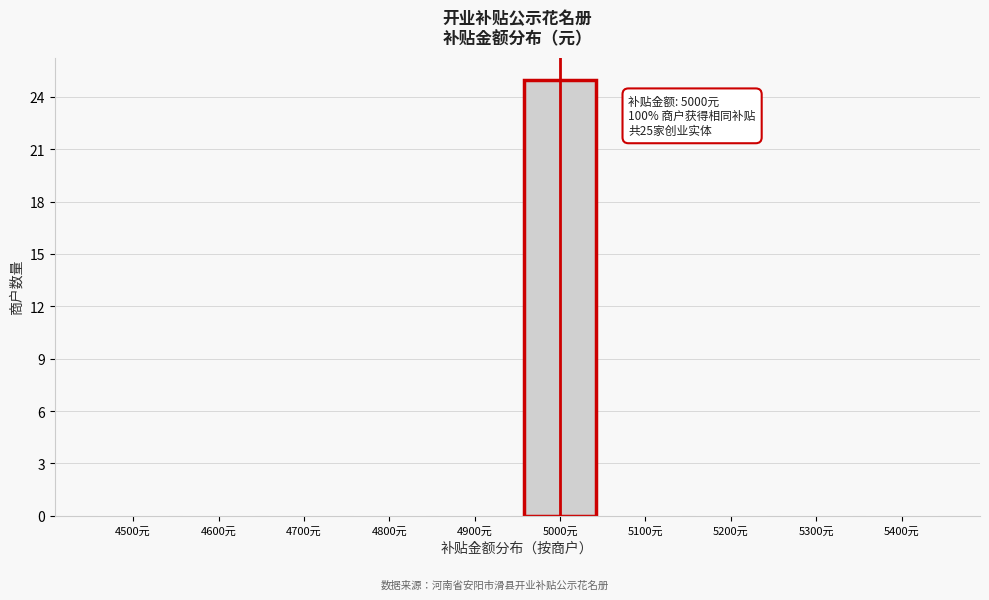

Reading left to right, transcribe all the data shown in this chart.

4500元=0	4600元=0	4700元=0	4800元=0	4900元=0	5000元=25	5100元=0	5200元=0	5300元=0	5400元=0